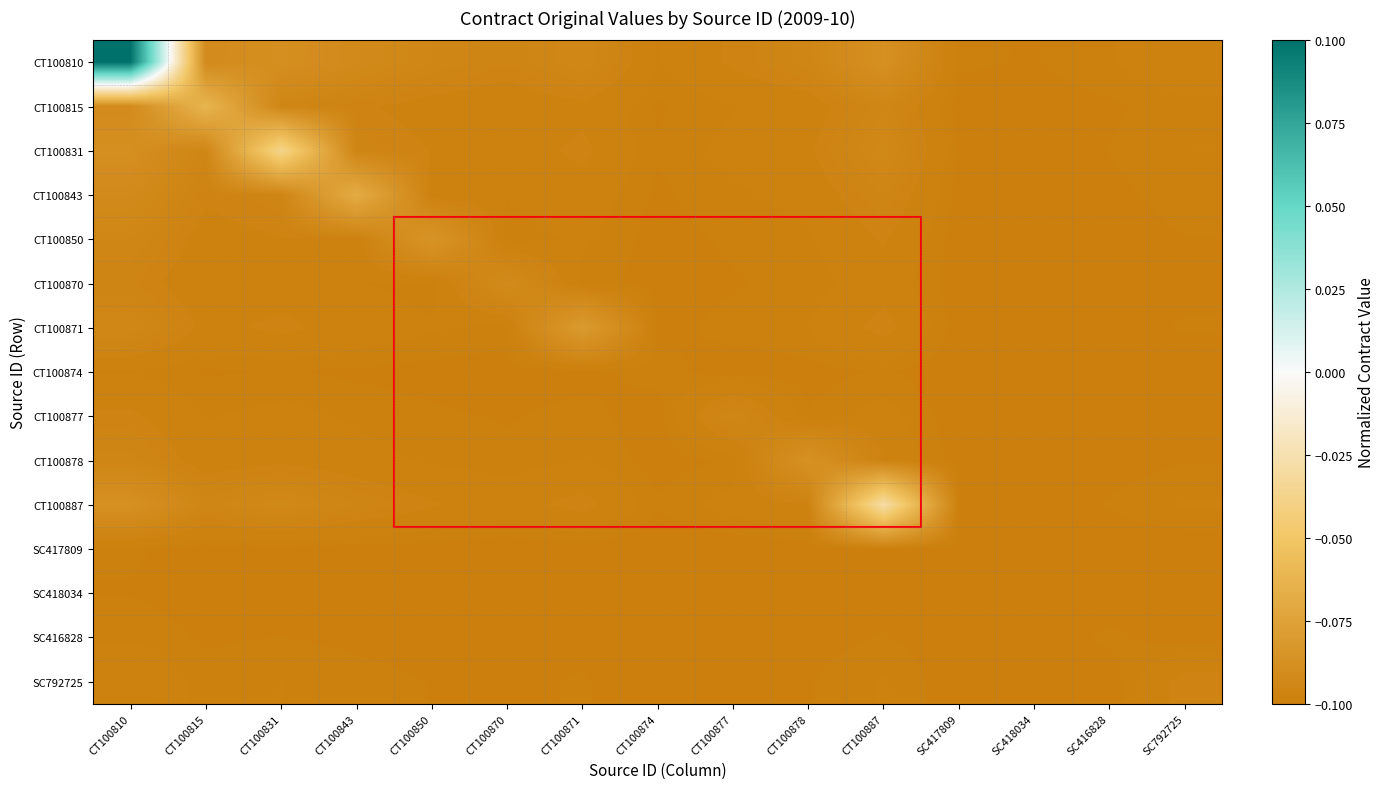

Reading right to left, list all the values displayed in this chart.

CT100810: SC792725=-0.1	SC416828=-0.1	SC418034=-0.1	SC417809=-0.1	CT100887=-0.1	CT100878=-0.1	CT100877=-0.1	CT100874=-0.1	CT100871=-0.1	CT100870=-0.1	CT100850=-0.1	CT100843=-0.1	CT100831=-0.1	CT100815=-0.1	CT100810=0.1
CT100815: SC792725=-0.1	SC416828=-0.1	SC418034=-0.1	SC417809=-0.1	CT100887=-0.1	CT100878=-0.1	CT100877=-0.1	CT100874=-0.1	CT100871=-0.1	CT100870=-0.1	CT100850=-0.1	CT100843=-0.1	CT100831=-0.1	CT100815=-0.1	CT100810=-0.1
CT100831: SC792725=-0.1	SC416828=-0.1	SC418034=-0.1	SC417809=-0.1	CT100887=-0.1	CT100878=-0.1	CT100877=-0.1	CT100874=-0.1	CT100871=-0.1	CT100870=-0.1	CT100850=-0.1	CT100843=-0.1	CT100831=-0.0	CT100815=-0.1	CT100810=-0.1
CT100843: SC792725=-0.1	SC416828=-0.1	SC418034=-0.1	SC417809=-0.1	CT100887=-0.1	CT100878=-0.1	CT100877=-0.1	CT100874=-0.1	CT100871=-0.1	CT100870=-0.1	CT100850=-0.1	CT100843=-0.1	CT100831=-0.1	CT100815=-0.1	CT100810=-0.1
CT100850: SC792725=-0.1	SC416828=-0.1	SC418034=-0.1	SC417809=-0.1	CT100887=-0.1	CT100878=-0.1	CT100877=-0.1	CT100874=-0.1	CT100871=-0.1	CT100870=-0.1	CT100850=-0.1	CT100843=-0.1	CT100831=-0.1	CT100815=-0.1	CT100810=-0.1
CT100870: SC792725=-0.1	SC416828=-0.1	SC418034=-0.1	SC417809=-0.1	CT100887=-0.1	CT100878=-0.1	CT100877=-0.1	CT100874=-0.1	CT100871=-0.1	CT100870=-0.1	CT100850=-0.1	CT100843=-0.1	CT100831=-0.1	CT100815=-0.1	CT100810=-0.1
CT100871: SC792725=-0.1	SC416828=-0.1	SC418034=-0.1	SC417809=-0.1	CT100887=-0.1	CT100878=-0.1	CT100877=-0.1	CT100874=-0.1	CT100871=-0.1	CT100870=-0.1	CT100850=-0.1	CT100843=-0.1	CT100831=-0.1	CT100815=-0.1	CT100810=-0.1
CT100874: SC792725=-0.1	SC416828=-0.1	SC418034=-0.1	SC417809=-0.1	CT100887=-0.1	CT100878=-0.1	CT100877=-0.1	CT100874=-0.1	CT100871=-0.1	CT100870=-0.1	CT100850=-0.1	CT100843=-0.1	CT100831=-0.1	CT100815=-0.1	CT100810=-0.1
CT100877: SC792725=-0.1	SC416828=-0.1	SC418034=-0.1	SC417809=-0.1	CT100887=-0.1	CT100878=-0.1	CT100877=-0.1	CT100874=-0.1	CT100871=-0.1	CT100870=-0.1	CT100850=-0.1	CT100843=-0.1	CT100831=-0.1	CT100815=-0.1	CT100810=-0.1
CT100878: SC792725=-0.1	SC416828=-0.1	SC418034=-0.1	SC417809=-0.1	CT100887=-0.1	CT100878=-0.1	CT100877=-0.1	CT100874=-0.1	CT100871=-0.1	CT100870=-0.1	CT100850=-0.1	CT100843=-0.1	CT100831=-0.1	CT100815=-0.1	CT100810=-0.1
CT100887: SC792725=-0.1	SC416828=-0.1	SC418034=-0.1	SC417809=-0.1	CT100887=-0.0	CT100878=-0.1	CT100877=-0.1	CT100874=-0.1	CT100871=-0.1	CT100870=-0.1	CT100850=-0.1	CT100843=-0.1	CT100831=-0.1	CT100815=-0.1	CT100810=-0.1
SC417809: SC792725=-0.1	SC416828=-0.1	SC418034=-0.1	SC417809=-0.1	CT100887=-0.1	CT100878=-0.1	CT100877=-0.1	CT100874=-0.1	CT100871=-0.1	CT100870=-0.1	CT100850=-0.1	CT100843=-0.1	CT100831=-0.1	CT100815=-0.1	CT100810=-0.1
SC418034: SC792725=-0.1	SC416828=-0.1	SC418034=-0.1	SC417809=-0.1	CT100887=-0.1	CT100878=-0.1	CT100877=-0.1	CT100874=-0.1	CT100871=-0.1	CT100870=-0.1	CT100850=-0.1	CT100843=-0.1	CT100831=-0.1	CT100815=-0.1	CT100810=-0.1
SC416828: SC792725=-0.1	SC416828=-0.1	SC418034=-0.1	SC417809=-0.1	CT100887=-0.1	CT100878=-0.1	CT100877=-0.1	CT100874=-0.1	CT100871=-0.1	CT100870=-0.1	CT100850=-0.1	CT100843=-0.1	CT100831=-0.1	CT100815=-0.1	CT100810=-0.1
SC792725: SC792725=-0.1	SC416828=-0.1	SC418034=-0.1	SC417809=-0.1	CT100887=-0.1	CT100878=-0.1	CT100877=-0.1	CT100874=-0.1	CT100871=-0.1	CT100870=-0.1	CT100850=-0.1	CT100843=-0.1	CT100831=-0.1	CT100815=-0.1	CT100810=-0.1